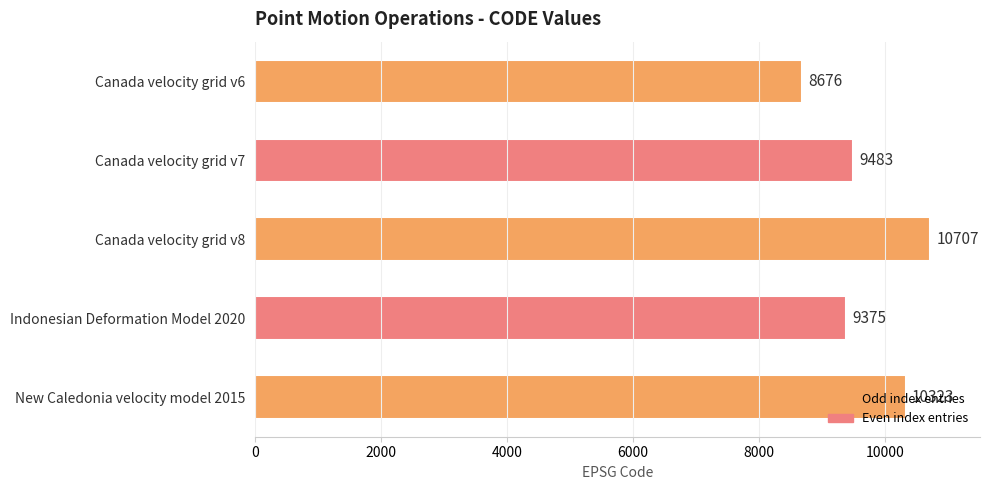

Are the bars horizontal?

Yes